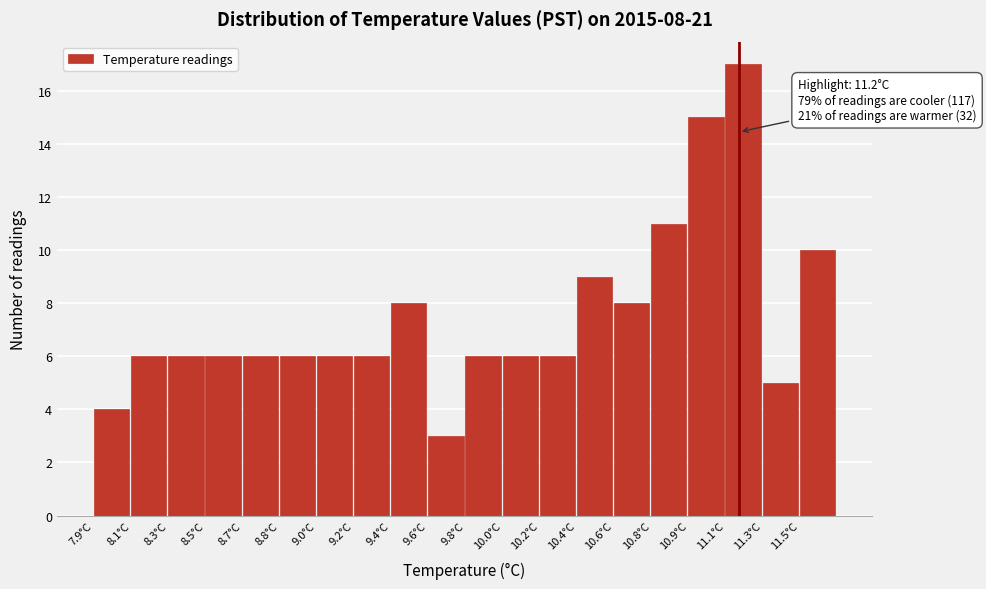

Reading left to right, transcribe all the data shown in this chart.

7.9°C=4	8.1°C=6	8.3°C=6	8.5°C=6	8.7°C=6	8.8°C=6	9.0°C=6	9.2°C=6	9.4°C=8	9.6°C=3	9.8°C=6	10.0°C=6	10.2°C=6	10.4°C=9	10.6°C=8	10.8°C=11	10.9°C=15	11.1°C=17	11.3°C=5	11.5°C=10